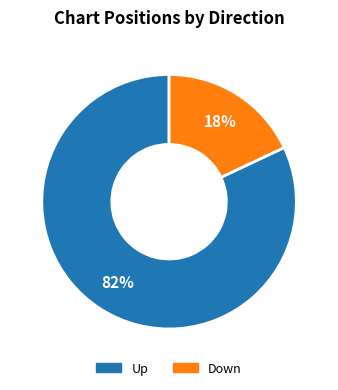

To the nearest percent, what is the difference between the largest and smallest slice percentages?

64%